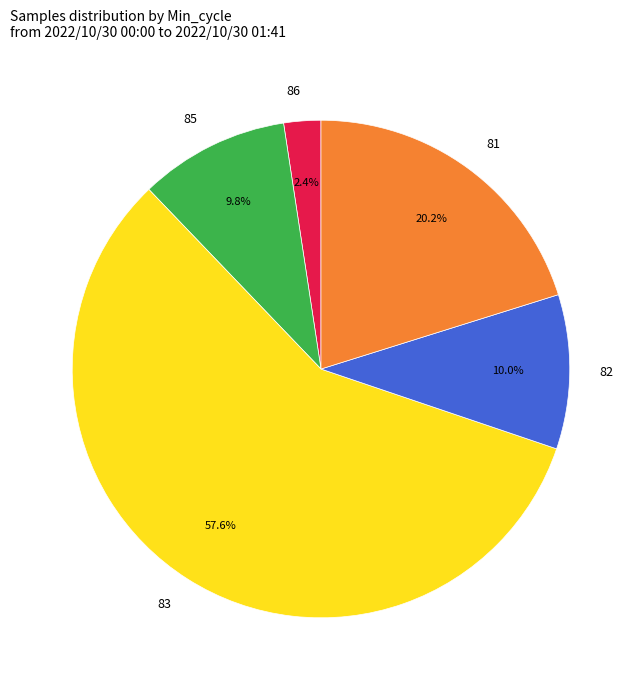

Combined, do 82 and 83 account for over 50%?

Yes